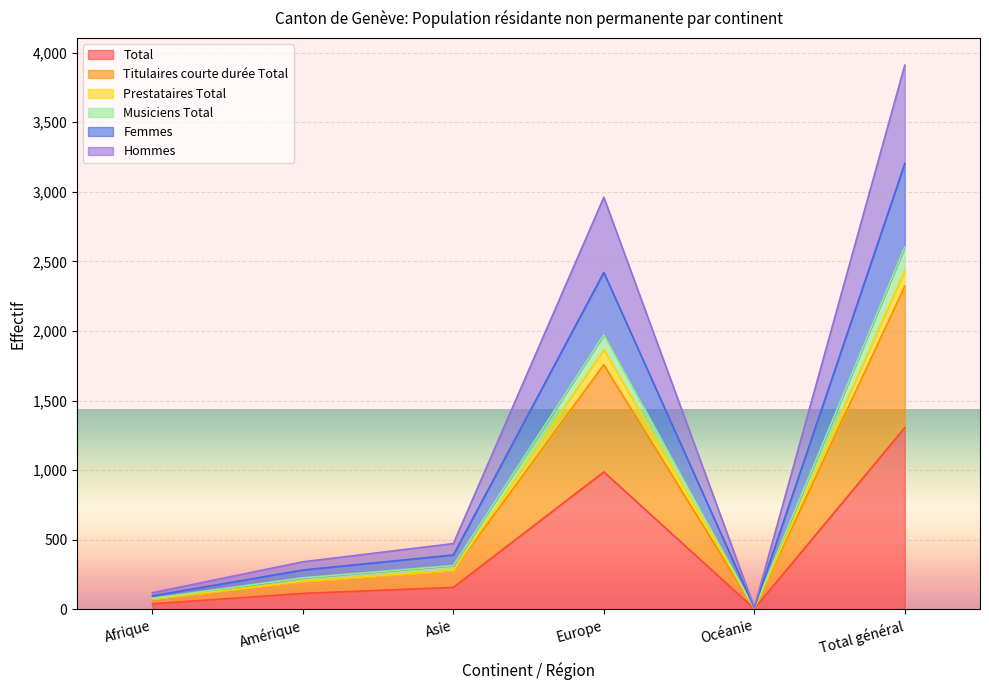

Is the value of Musiciens Total at Afrique greater than the value of Hommes at Océanie?

Yes